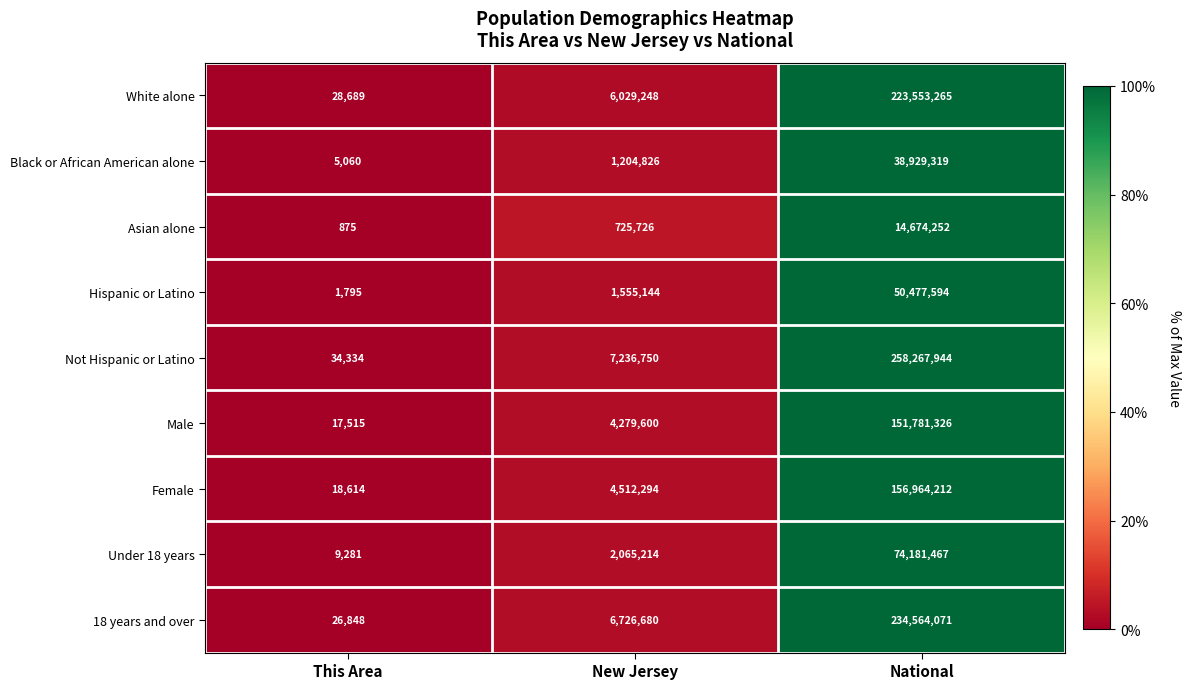

Reading left to right, transcribe all the data shown in this chart.

White alone: 28689	6029248	223553265
Black or African American alone: 5060	1204826	38929319
Asian alone: 875	725726	14674252
Hispanic or Latino: 1795	1555144	50477594
Not Hispanic or Latino: 34334	7236750	258267944
Male: 17515	4279600	151781326
Female: 18614	4512294	156964212
Under 18 years: 9281	2065214	74181467
18 years and over: 26848	6726680	234564071